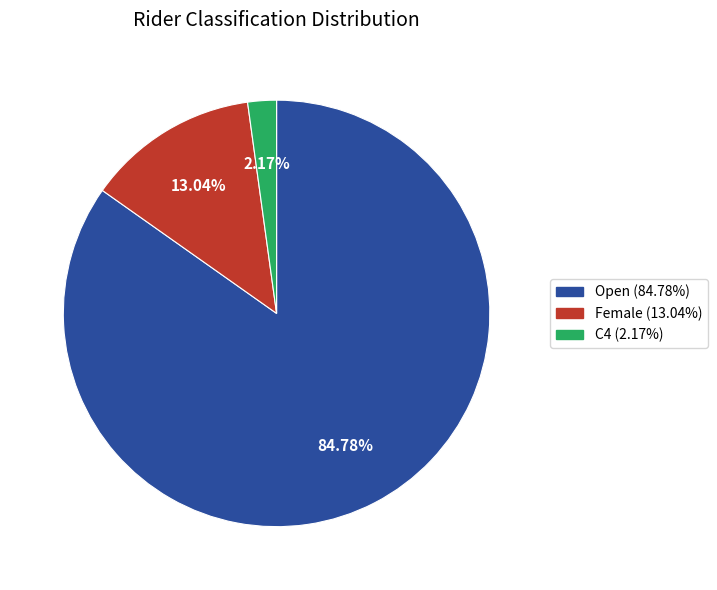

Does C4 account for over 50% of the chart?

No